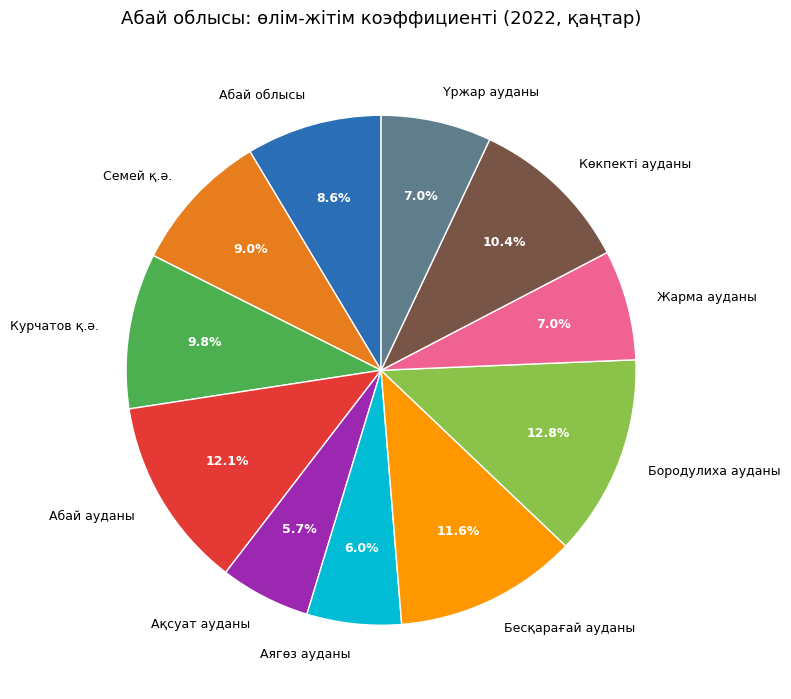

The Абай ауданы slice represents 12% of the pie. True or false?

True